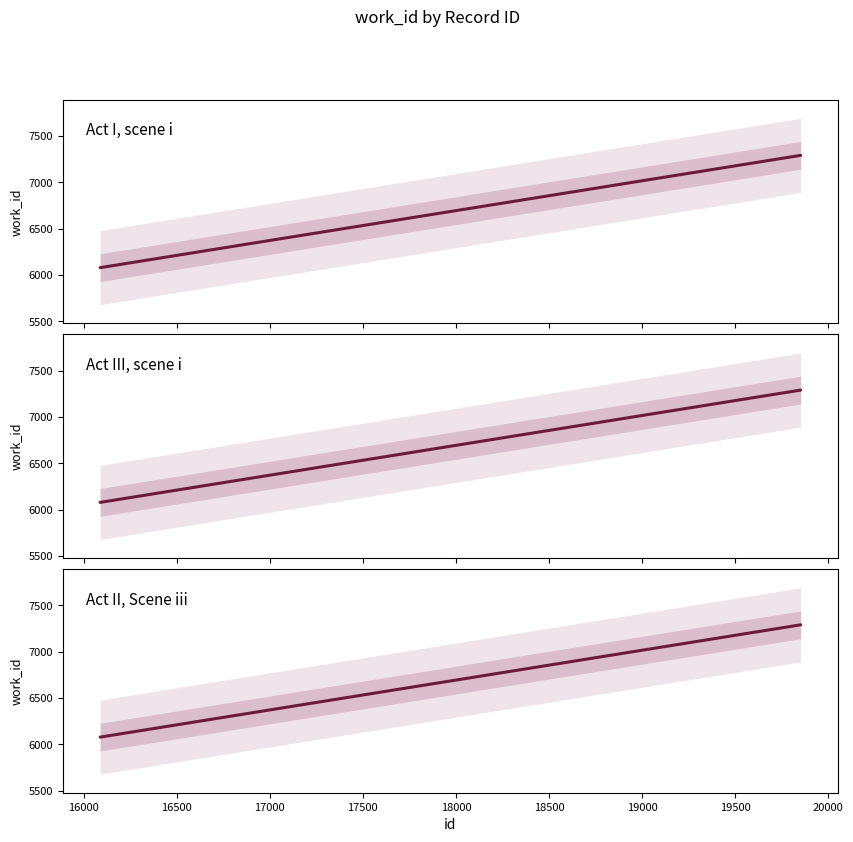

Count the number of categories in the chart.

3